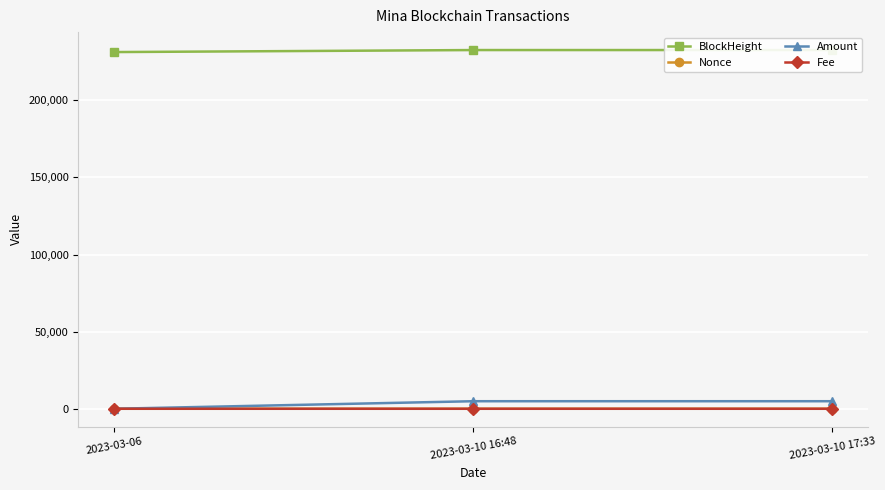

Is it true that Amount equals 5.0 at 2023-03-06?

True